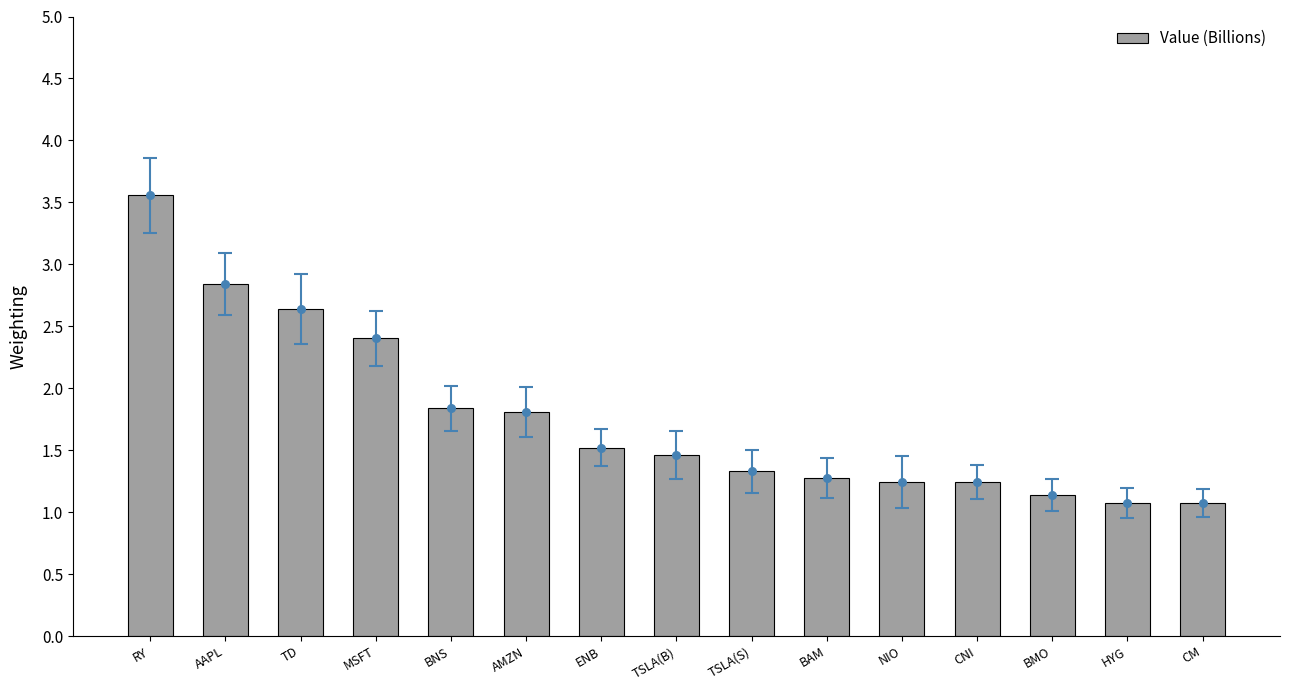

Approximately how many times larger is the value at ENB compared to AAPL?

0.5